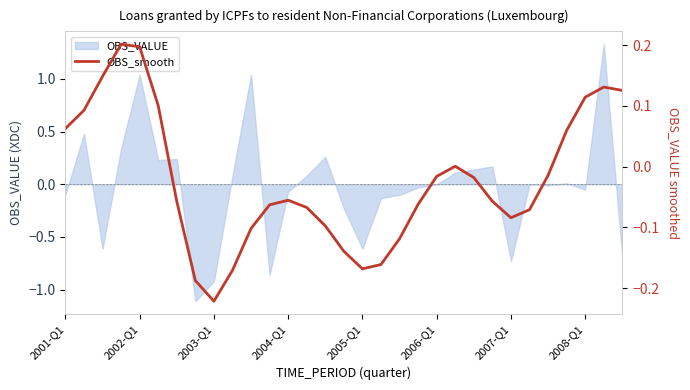

At which category does the chart reach its minimum across all series?

2003-Q1